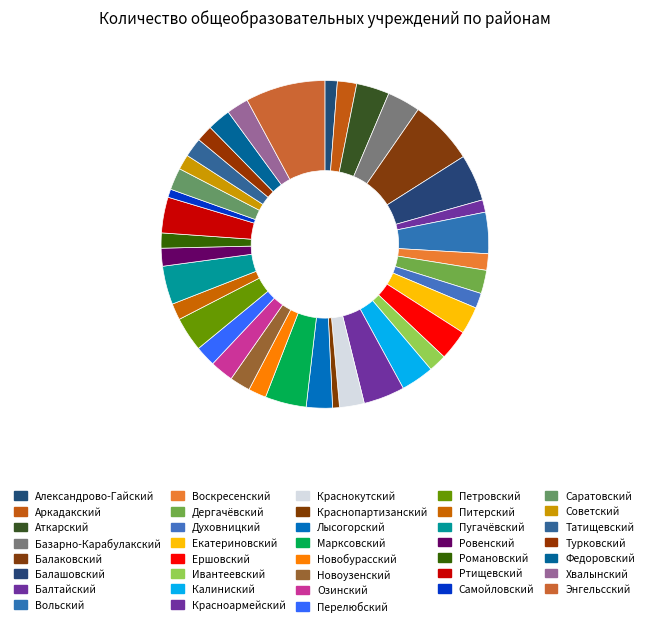

True or false: Красноармейский accounts for 1% of the total.

False